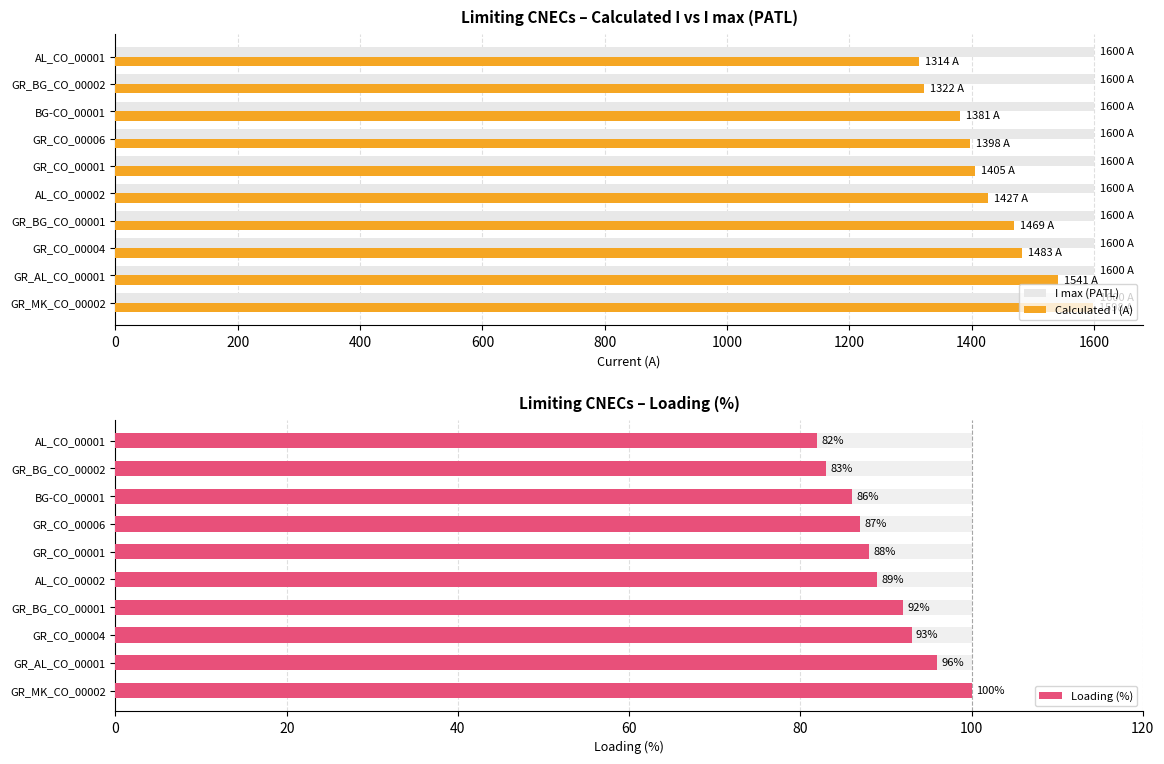

Which series has the largest total across all categories?

Calculated I (A)